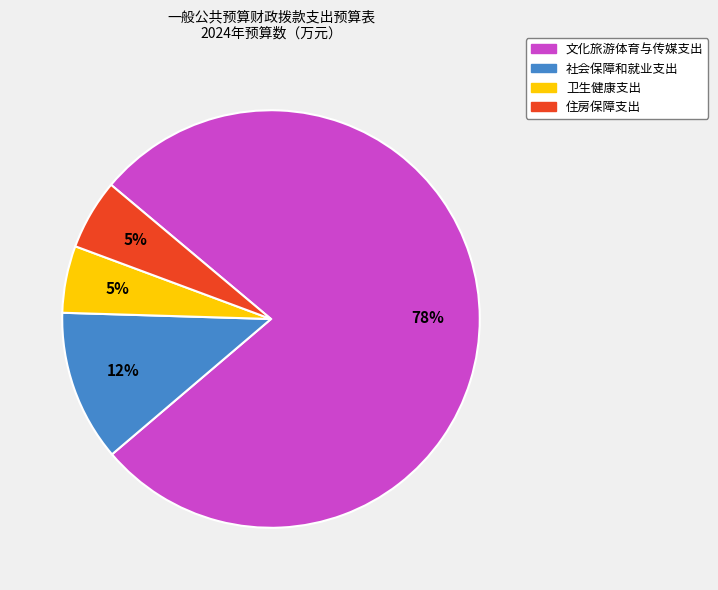

What percentage is the 社会保障和就业支出 slice, to the nearest percent?

12%